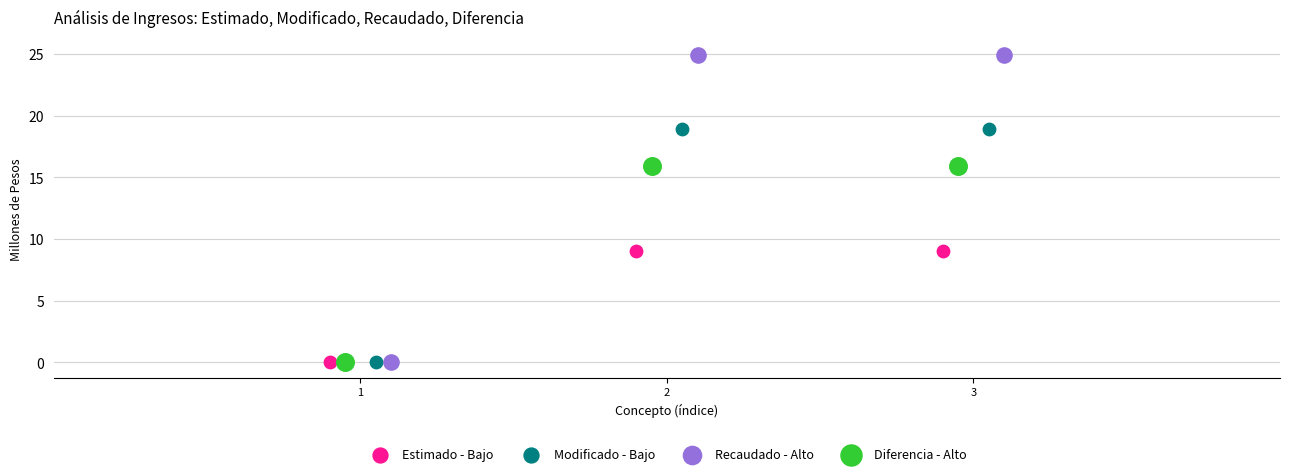

Which series contains the highest Y value?

Recaudado - Alto